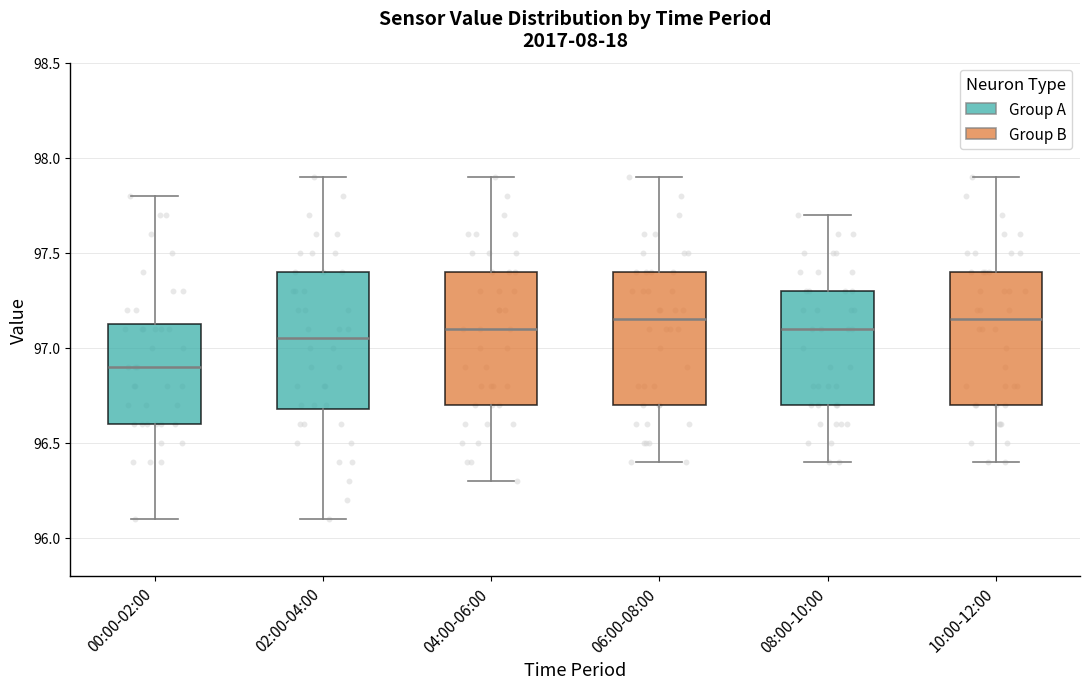

Where does the median line of the box for 02:00-04:00 sit on the y-axis? The values are not printed on the chart, so give them approximately, as read against the axis.

97.05